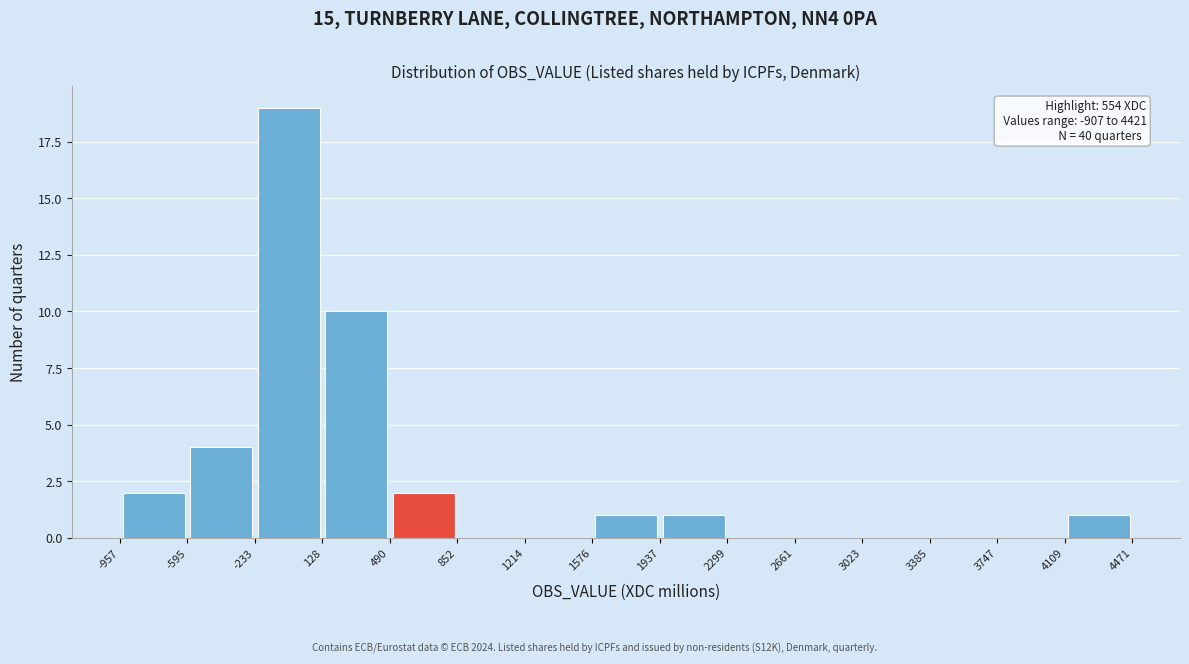

Which range on the x-axis has the tallest bar?

-233 to 128